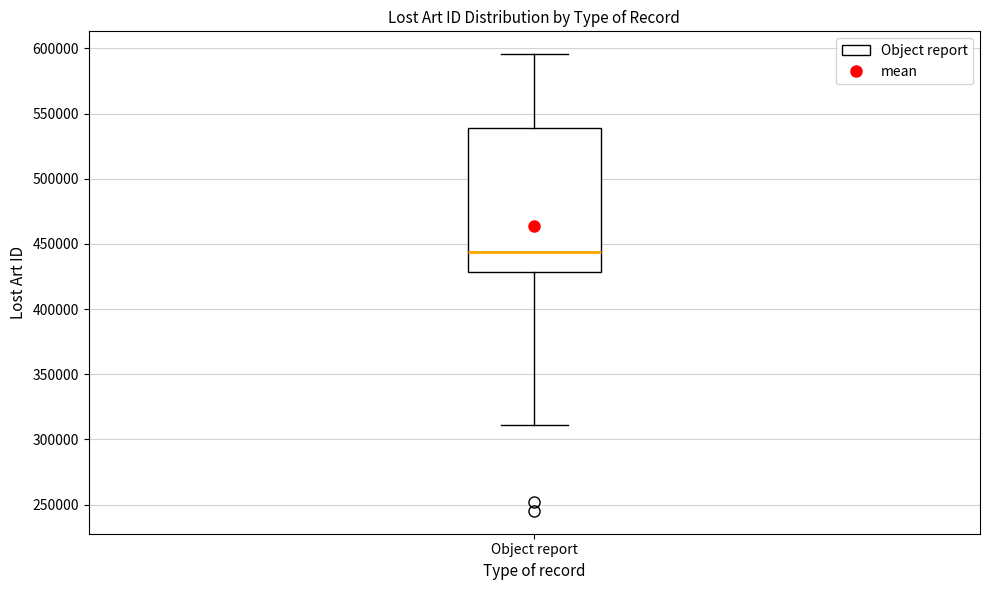

Read this box plot against the y-axis: the position of the median line, the range covered by the box, and the ends of both whiskers. The values are not printed on the chart, so give them approximately, as read against the axis.

median 445000, box 430000 to 540000, whiskers 310000 to 595000